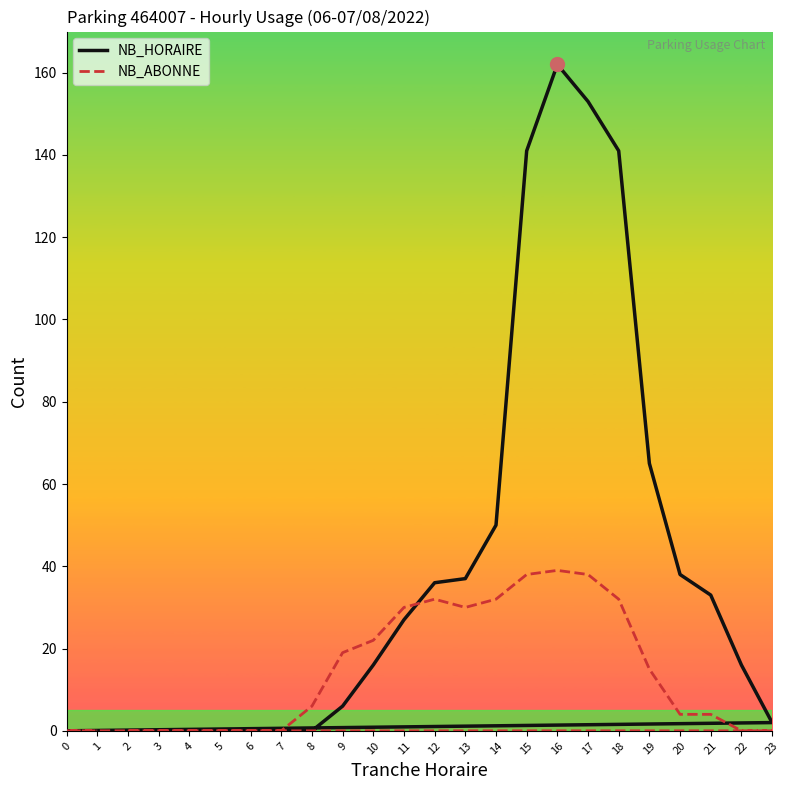

True or false: NB_ABONNE and NB_HORAIRE intersect in this chart.

True